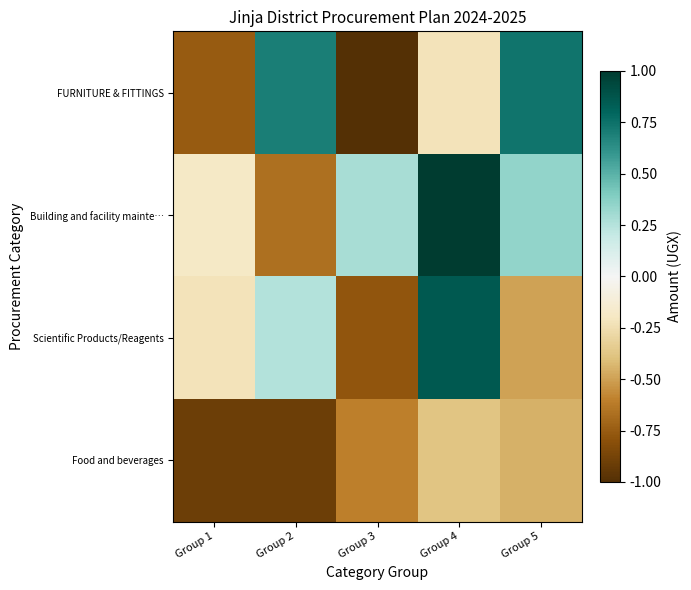

At Group 2, list the series in order from largest to smallest.

FURNITURE & FITTINGS, Scientific Products/Reagents, Building and facility mainte…, Food and beverages